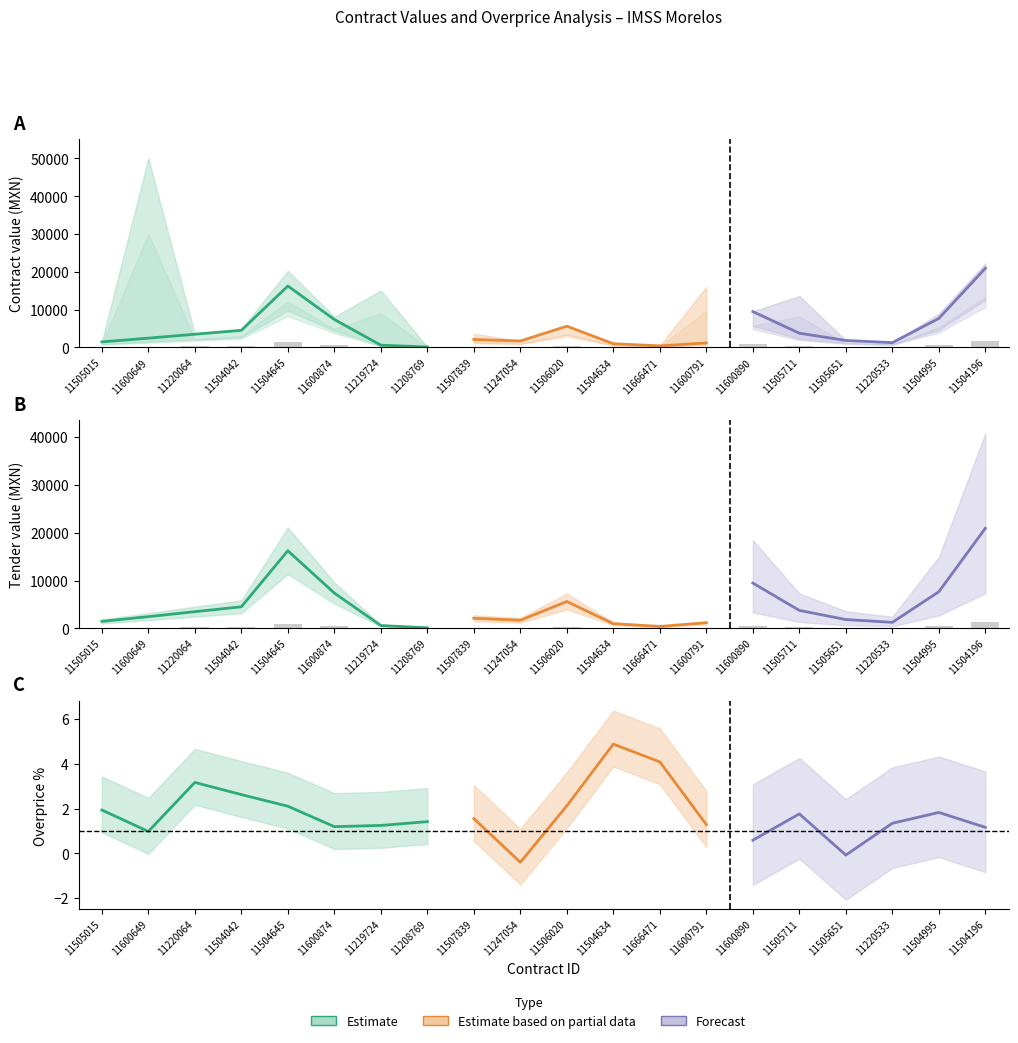

At 11220533, list the series in order from smallest to largest.

tender.value.amount, contracts.value.amount